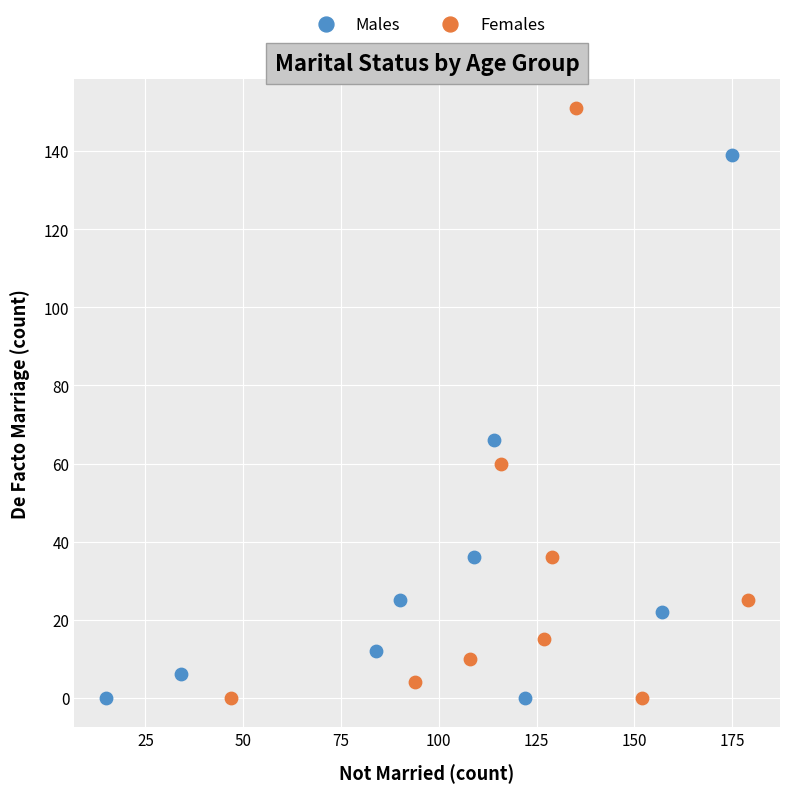

Which series reaches the maximum Y coordinate?

Females